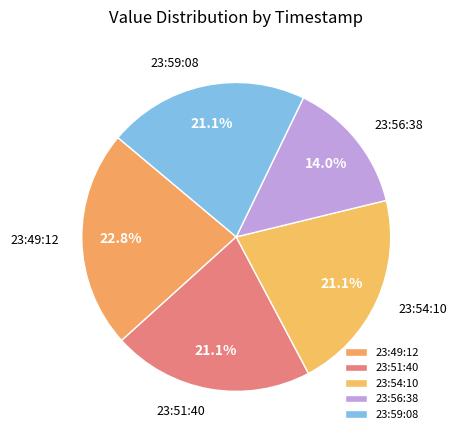

Is there a majority slice in this chart?

No